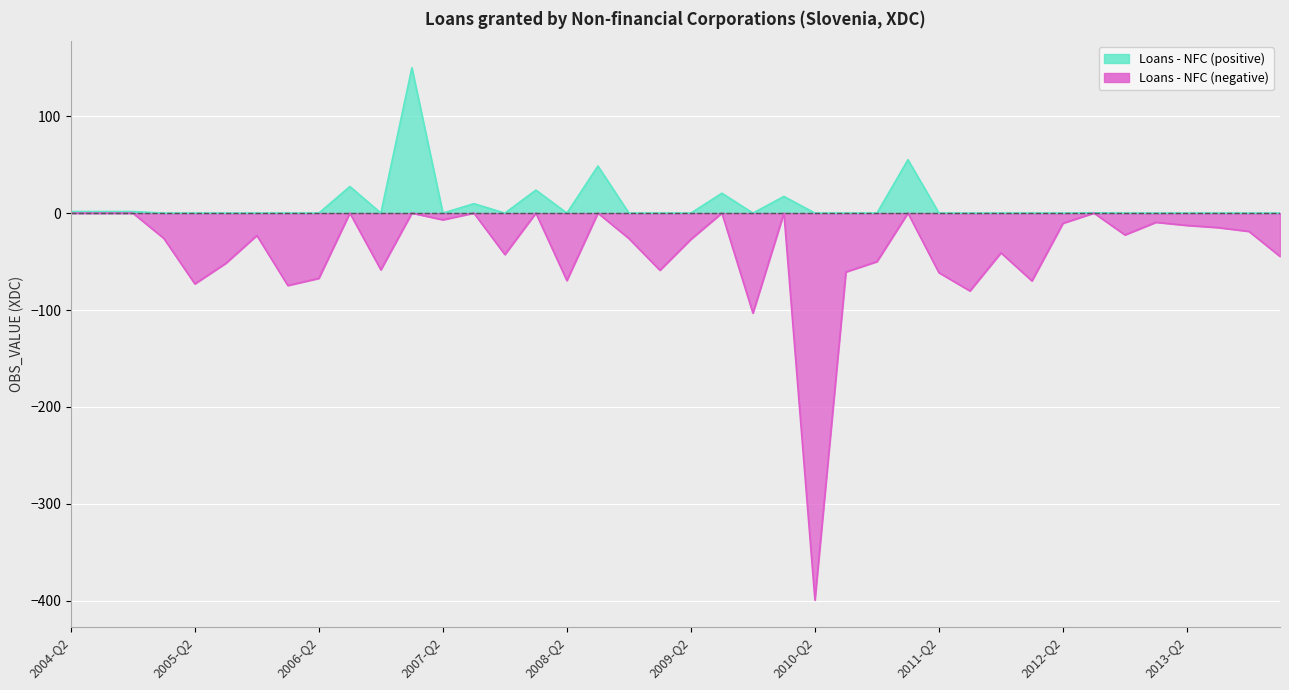

What is the minimum value shown in the chart?

-399.2